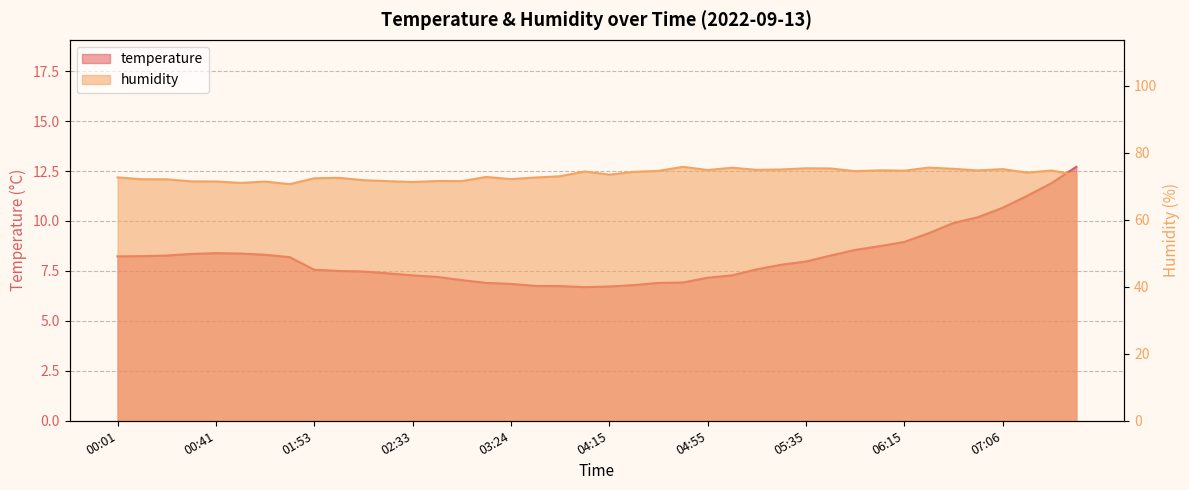

Is it true that humidity equals 39.1 at 05:35?

False